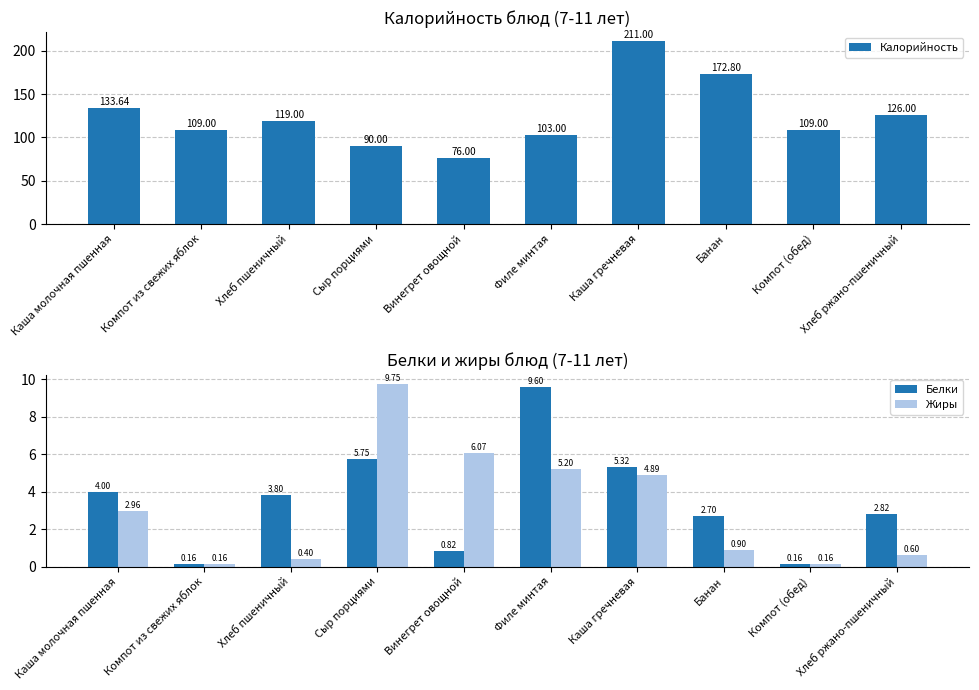

What are all the series names shown in the legend?

Калорийность, Белки, Жиры